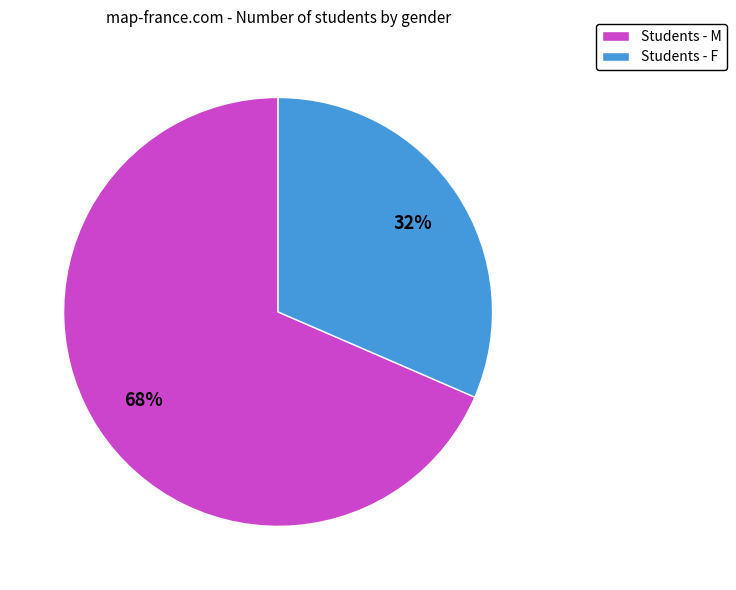

Do Students - F and Students - M together represent more than half of the pie?

Yes